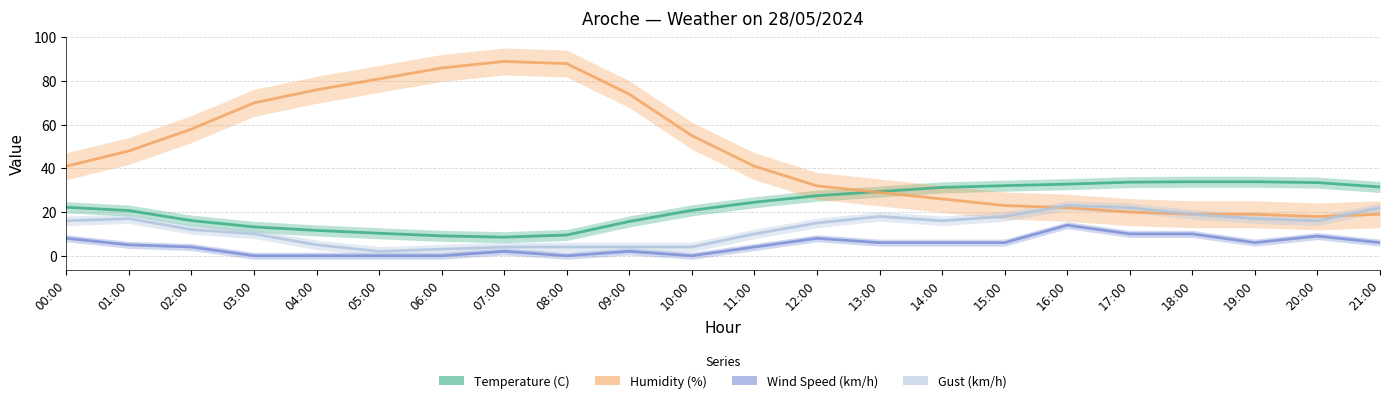

List the series in order of their peak value, lowest first.

Wind Speed (km/h), Gust (km/h), Temperature (C), Humidity (%)